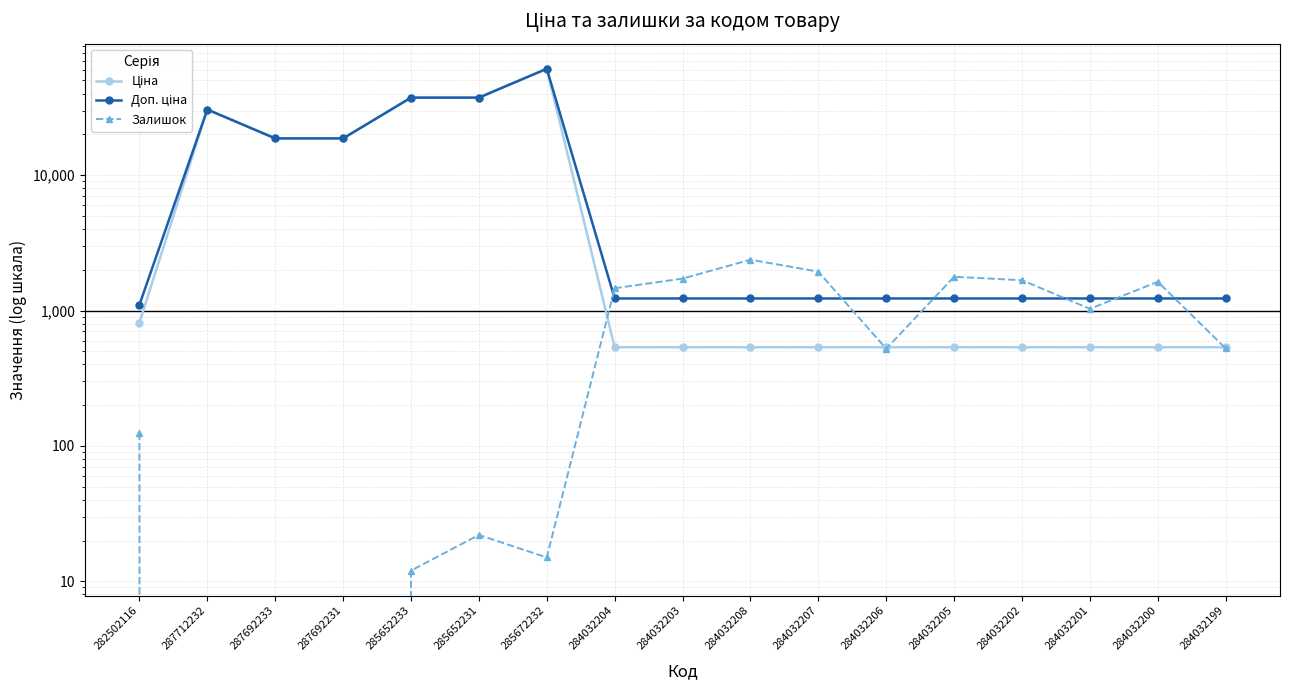

What are all the series names shown in the legend?

Ціна, Доп. ціна, Залишок